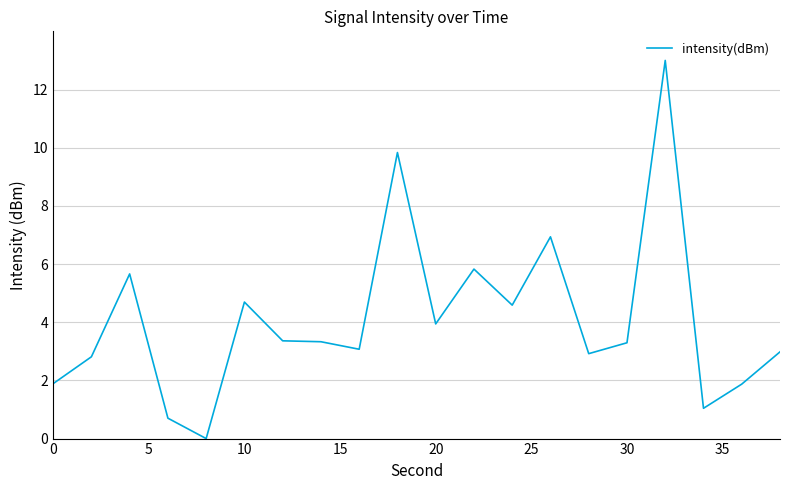

Count the number of categories in the chart.

20